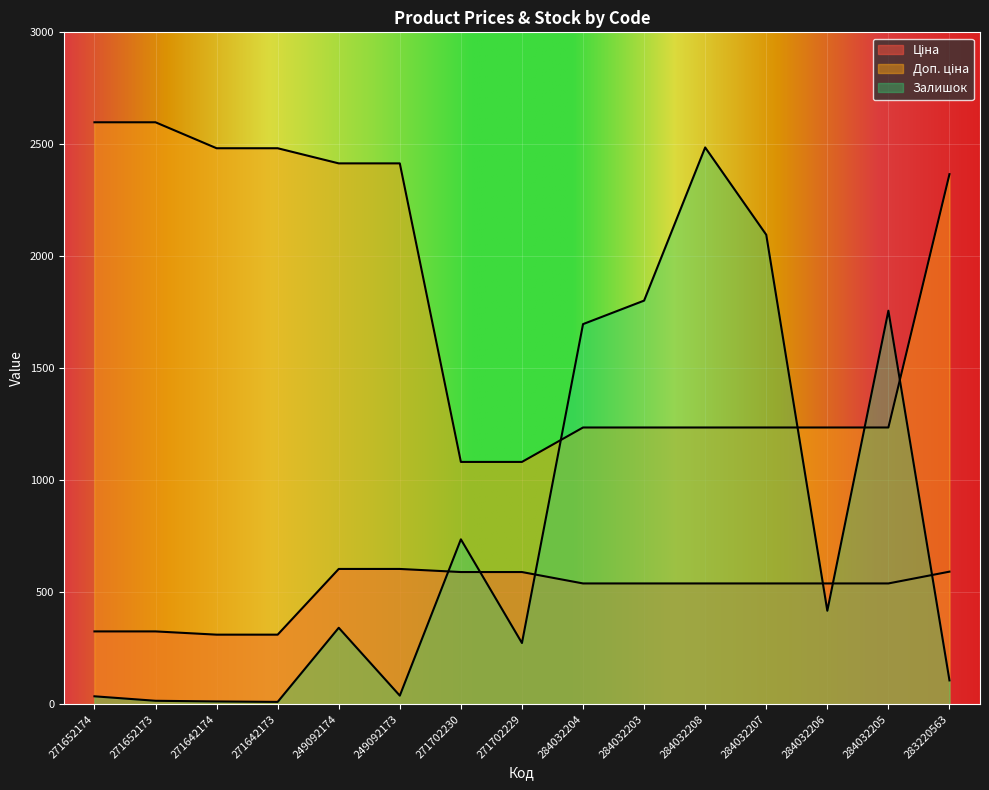

What is the value of the Доп. ціна point at the 4th from the left?

2482.4